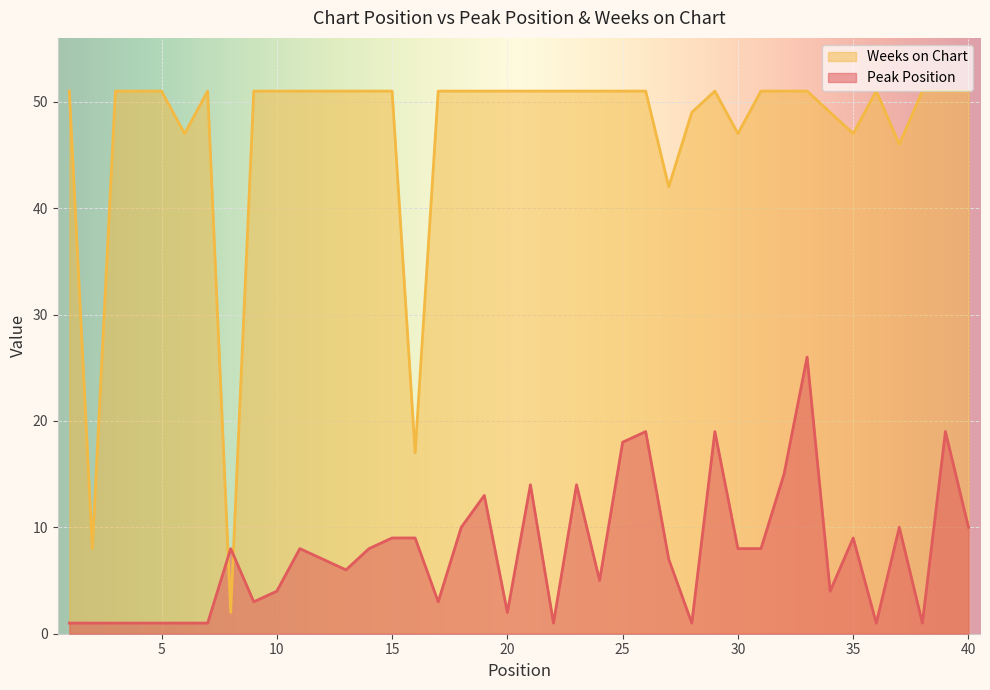

What is the average value of the Peak Position series?

8